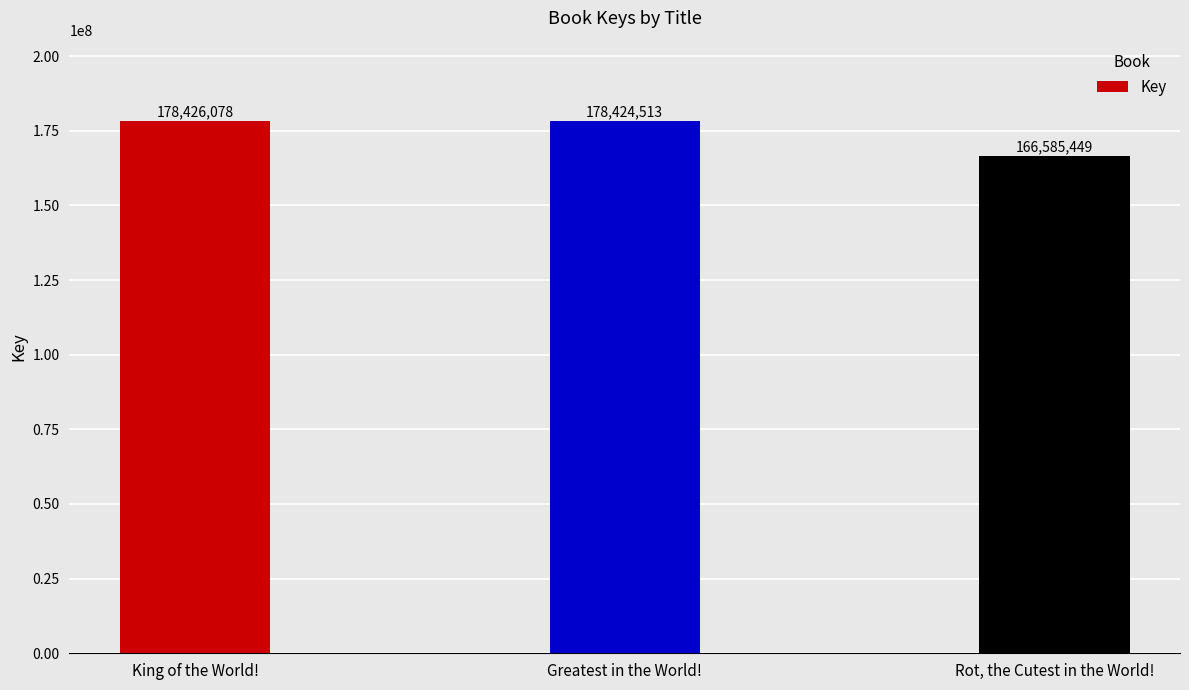

Is it true that the value at Greatest in the World! is 105523040?

False